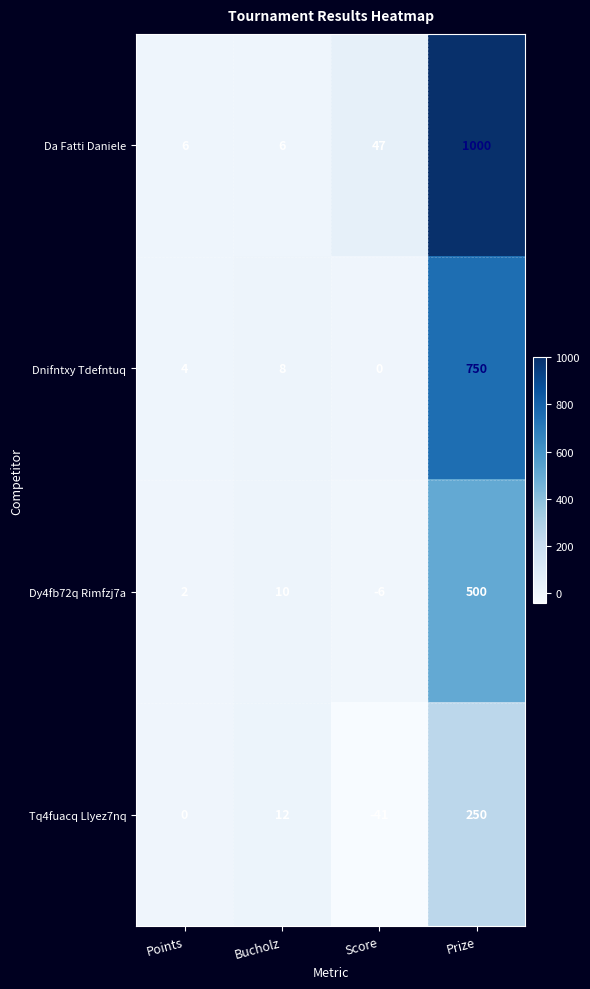

Which series has the widest spread of values?

Da Fatti Daniele